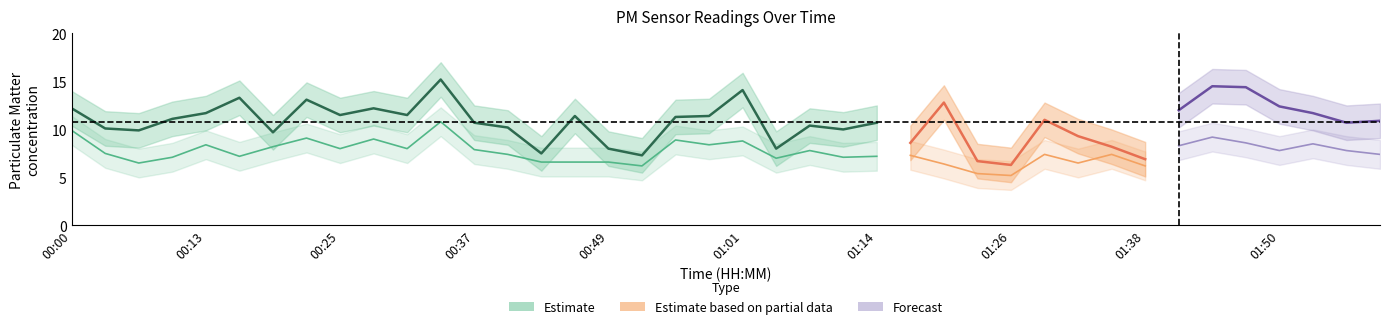

What is the greatest value displayed?

15.2